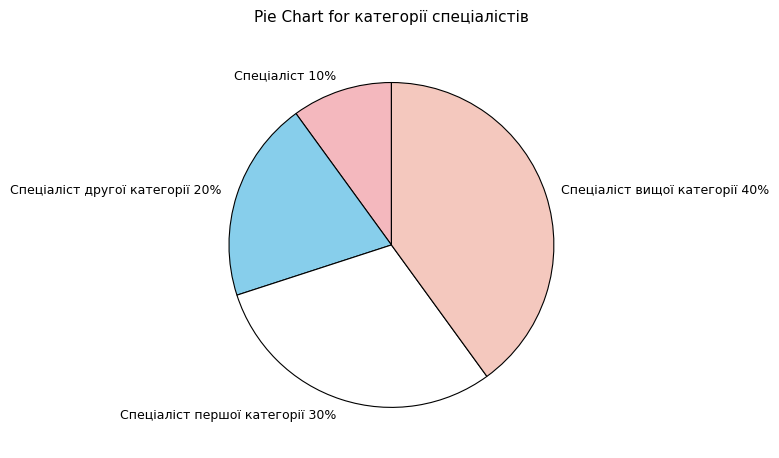

Which has a higher value, Спеціаліст or Спеціаліст вищої категорії?

Спеціаліст вищої категорії